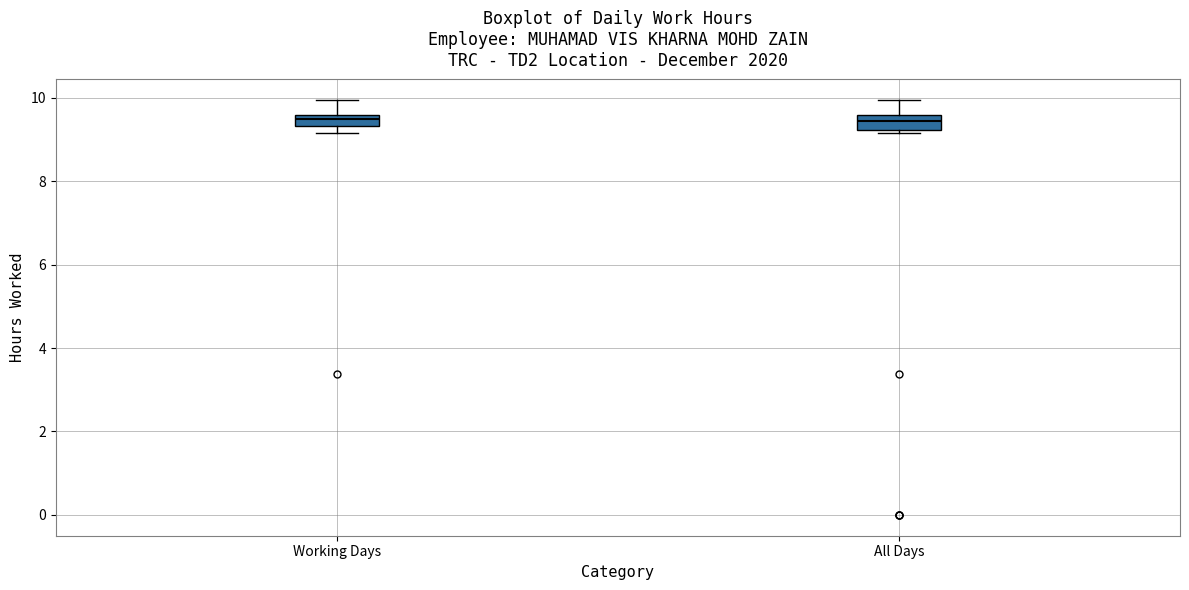

Where is the upper edge of the box for All Days on the y-axis? The values are not printed on the chart, so give them approximately, as read against the axis.

9.6